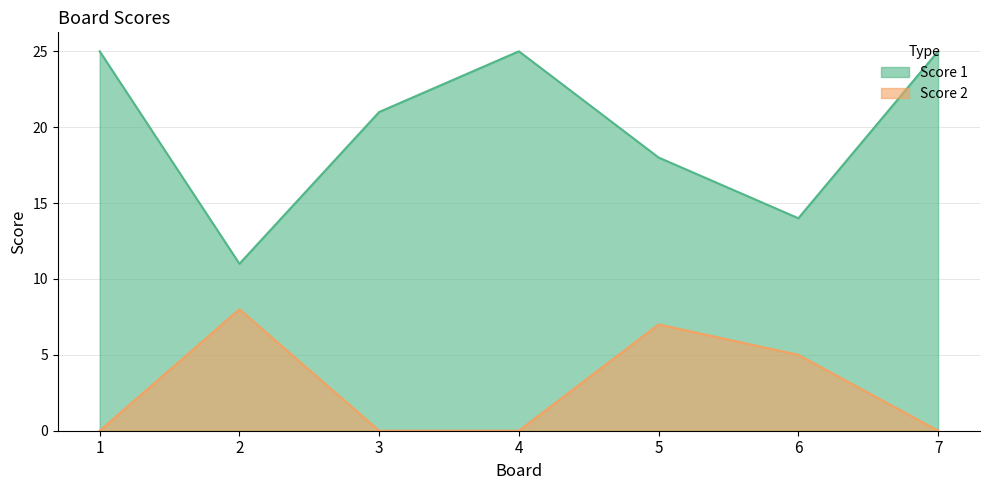

At which category is the sum across all series the highest?

1